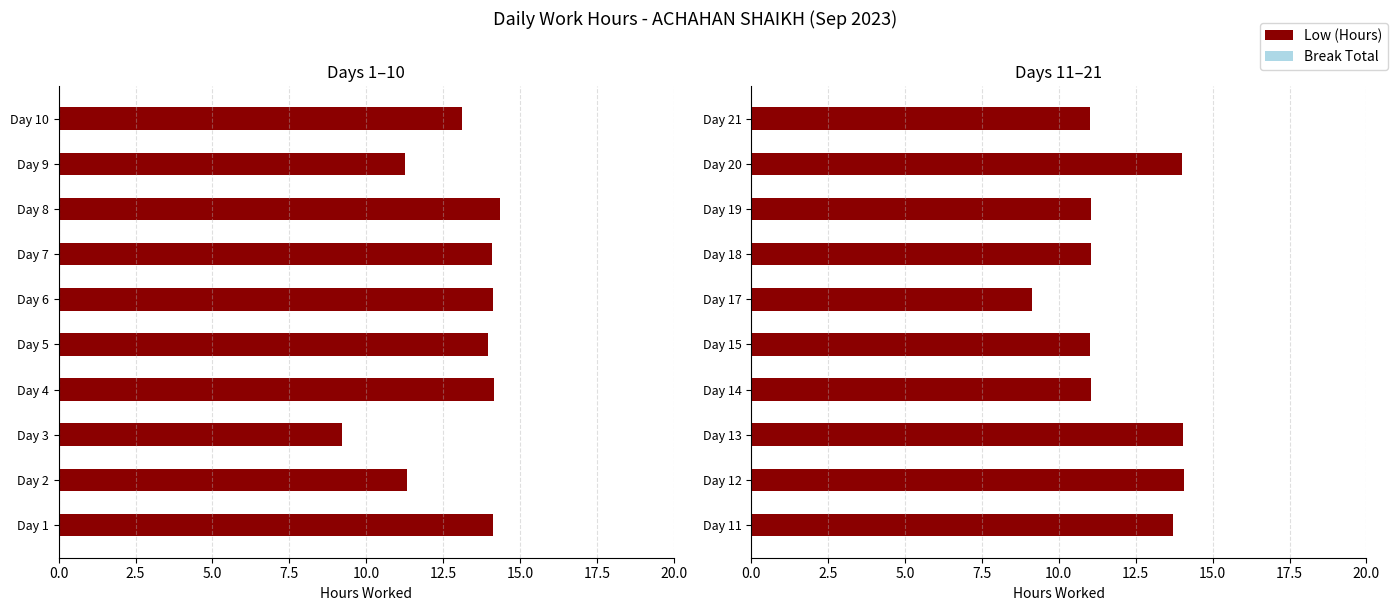

What is the value of the Break Total bar at the 1st from the left?

0.5